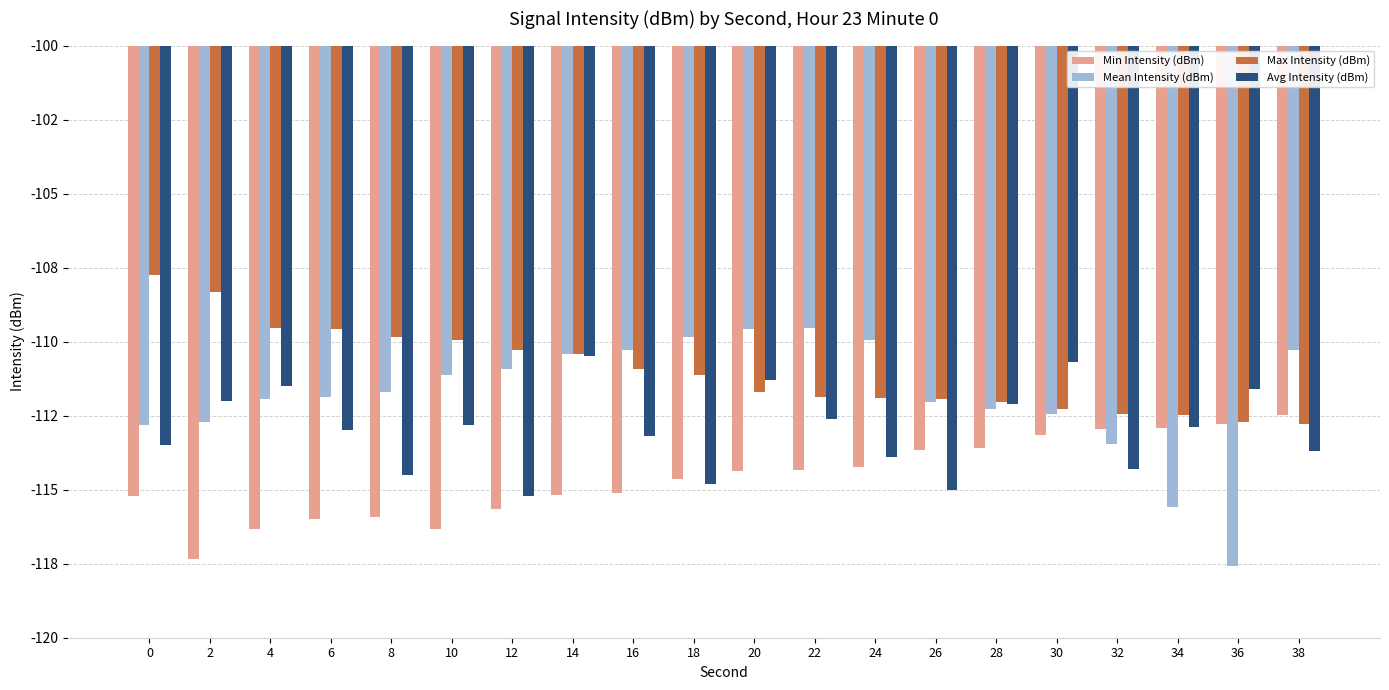

What is the minimum value shown in the chart?

-117.6